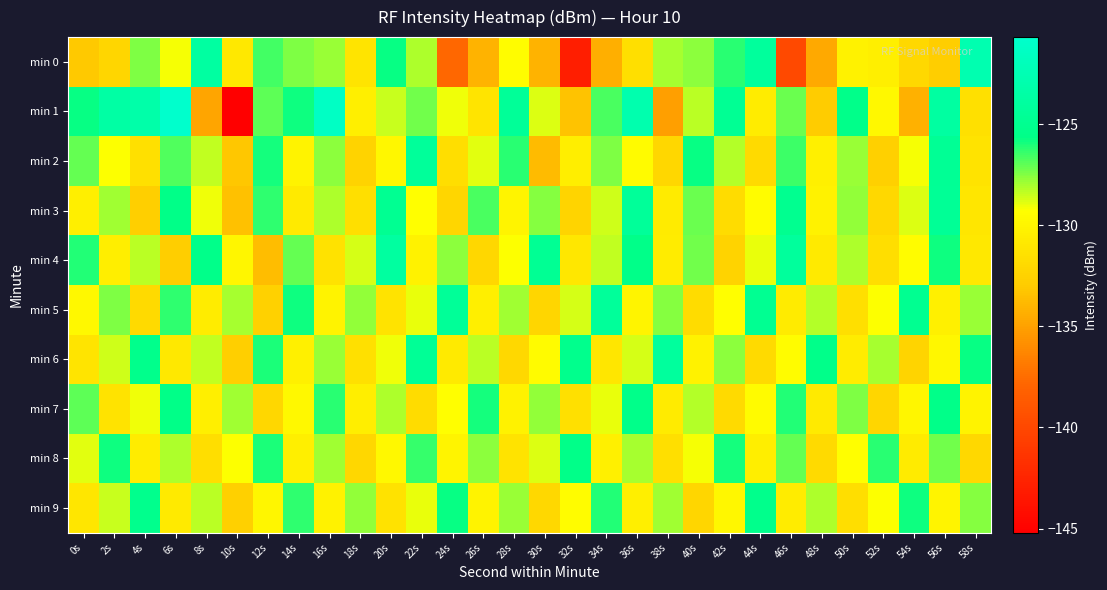

Reading left to right, extract all data points from this chart.

min 0: 0s=-133.0	2s=-132.2	4s=-127.4	6s=-129.1	8s=-123.8	10s=-130.9	12s=-126.5	14s=-127.4	16s=-127.8	18s=-131.2	20s=-125.7	22s=-128.1	24s=-137.7	26s=-134.2	28s=-129.4	30s=-134.2	32s=-143.0	34s=-134.4	36s=-131.5	38s=-128.1	40s=-127.7	42s=-126.2	44s=-124.2	46s=-139.9	48s=-134.6	50s=-130.2	52s=-130.5	54s=-132.0	56s=-132.8	58s=-122.7
min 1: 0s=-125.7	2s=-123.6	4s=-123.3	6s=-120.7	8s=-134.8	10s=-145.2	12s=-126.9	14s=-125.8	16s=-121.3	18s=-130.4	20s=-128.5	22s=-127.3	24s=-129.1	26s=-131.2	28s=-124.5	30s=-128.8	32s=-133.4	34s=-126.7	36s=-122.9	38s=-135.1	40s=-128.3	42s=-124.8	44s=-130.6	46s=-127.2	48s=-132.9	50s=-125.4	52s=-129.7	54s=-134.2	56s=-123.8	58s=-131.5
min 2: 0s=-127.1	2s=-129.3	4s=-131.5	6s=-126.8	8s=-128.4	10s=-133.2	12s=-125.9	14s=-130.1	16s=-127.6	18s=-132.4	20s=-129.8	22s=-124.3	24s=-131.7	26s=-128.9	28s=-126.2	30s=-133.8	32s=-130.5	34s=-127.4	36s=-129.6	38s=-132.1	40s=-125.7	42s=-128.2	44s=-131.9	46s=-126.5	48s=-130.3	50s=-127.8	52s=-132.6	54s=-129.2	56s=-124.7	58s=-131.3
min 3: 0s=-130.4	2s=-127.9	4s=-132.7	6s=-125.6	8s=-129.1	10s=-133.5	12s=-126.3	14s=-130.8	16s=-128.1	18s=-131.6	20s=-124.9	22s=-129.4	24s=-132.2	26s=-126.7	28s=-130.0	30s=-127.5	32s=-132.3	34s=-128.6	36s=-124.4	38s=-130.7	40s=-127.2	42s=-131.8	44s=-129.5	46s=-125.1	48s=-130.2	50s=-127.7	52s=-132.0	54s=-128.8	56s=-124.6	58s=-131.1
min 4: 0s=-126.1	2s=-130.5	4s=-128.3	6s=-132.8	8s=-125.4	10s=-129.9	12s=-133.7	14s=-127.1	16s=-131.4	18s=-128.7	20s=-123.9	22s=-130.2	24s=-127.6	26s=-132.1	28s=-129.3	30s=-124.8	32s=-131.0	34s=-128.4	36s=-125.5	38s=-130.6	40s=-127.3	42s=-132.4	44s=-129.0	46s=-124.2	48s=-130.8	50s=-128.1	52s=-131.7	54s=-129.5	56s=-125.8	58s=-130.9
min 5: 0s=-129.7	2s=-127.4	4s=-131.9	6s=-126.3	8s=-130.6	10s=-128.0	12s=-132.5	14s=-125.8	16s=-130.1	18s=-127.7	20s=-131.3	22s=-129.0	24s=-124.5	26s=-130.4	28s=-127.9	30s=-132.2	32s=-128.7	34s=-124.3	36s=-130.0	38s=-127.5	40s=-131.8	42s=-129.4	44s=-124.9	46s=-130.7	48s=-128.2	50s=-131.6	52s=-129.3	54s=-125.0	56s=-130.3	58s=-127.8
min 6: 0s=-131.2	2s=-128.6	4s=-125.3	6s=-130.9	8s=-128.4	10s=-132.7	12s=-126.0	14s=-130.3	16s=-127.8	18s=-131.5	20s=-129.1	22s=-124.6	24s=-130.8	26s=-128.3	28s=-132.0	30s=-129.6	32s=-125.2	34s=-131.1	36s=-128.7	38s=-124.1	40s=-130.2	42s=-127.6	44s=-131.9	46s=-129.5	48s=-125.4	50s=-130.6	52s=-128.0	54s=-132.3	56s=-129.8	58s=-125.7
min 7: 0s=-127.0	2s=-131.3	4s=-129.1	6s=-125.6	8s=-130.4	10s=-127.9	12s=-132.1	14s=-129.7	16s=-126.2	18s=-130.5	20s=-128.1	22s=-131.8	24s=-129.4	26s=-125.9	28s=-130.2	30s=-127.7	32s=-131.5	34s=-129.0	36s=-125.4	38s=-130.7	40s=-128.2	42s=-131.9	44s=-129.6	46s=-126.1	48s=-130.8	50s=-127.4	52s=-132.2	54s=-129.9	56s=-125.5	58s=-130.1
min 8: 0s=-128.9	2s=-125.8	4s=-130.6	6s=-128.1	8s=-131.7	10s=-129.3	12s=-126.0	14s=-130.4	16s=-127.9	18s=-132.1	20s=-129.7	22s=-126.4	24s=-130.0	26s=-127.6	28s=-131.3	30s=-128.8	32s=-125.5	34s=-130.3	36s=-128.0	38s=-131.6	40s=-129.2	42s=-125.9	44s=-130.5	46s=-127.1	48s=-131.9	50s=-129.4	52s=-126.2	54s=-130.7	56s=-127.3	58s=-132.0
min 9: 0s=-131.1	2s=-128.5	4s=-125.2	6s=-130.8	8s=-128.3	10s=-132.6	12s=-129.9	14s=-126.3	16s=-130.2	18s=-127.7	20s=-131.4	22s=-129.0	24s=-125.7	26s=-130.1	28s=-127.8	30s=-132.0	32s=-129.5	34s=-126.1	36s=-130.4	38s=-127.9	40s=-132.2	42s=-129.8	44s=-125.3	46s=-130.6	48s=-128.1	50s=-131.7	52s=-129.3	54s=-125.8	56s=-130.0	58s=-127.5